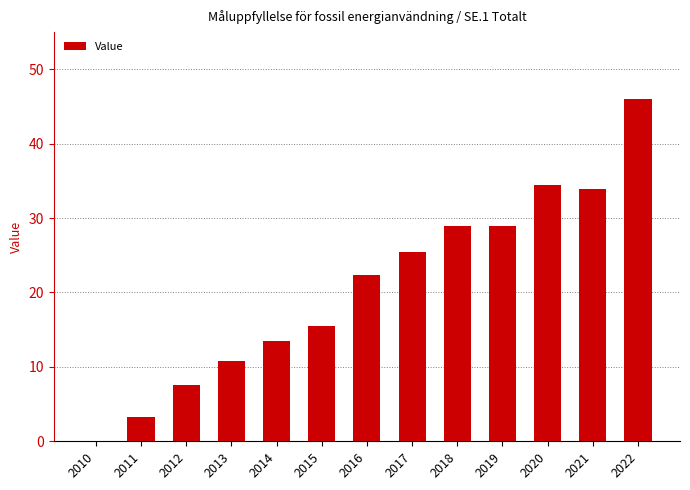

What is the change in value from 2011 to 2020?

+31.2